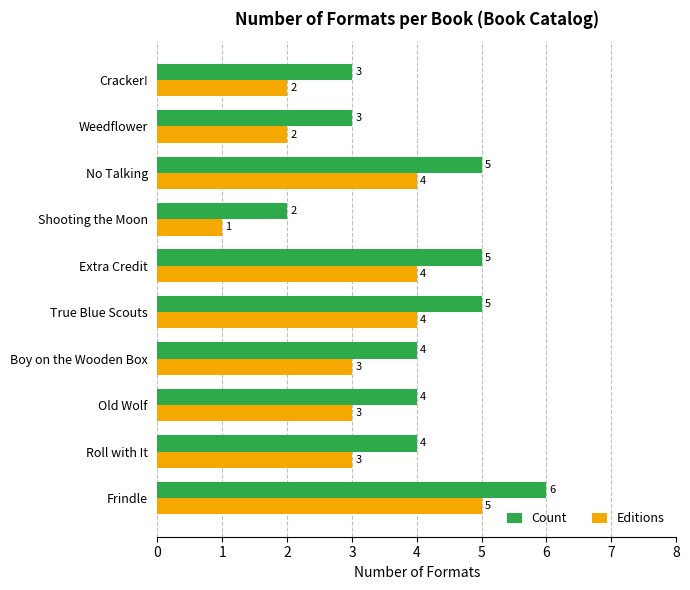

Is the value of Editions at Weedflower greater than the value of Count at Boy on the Wooden Box?

No